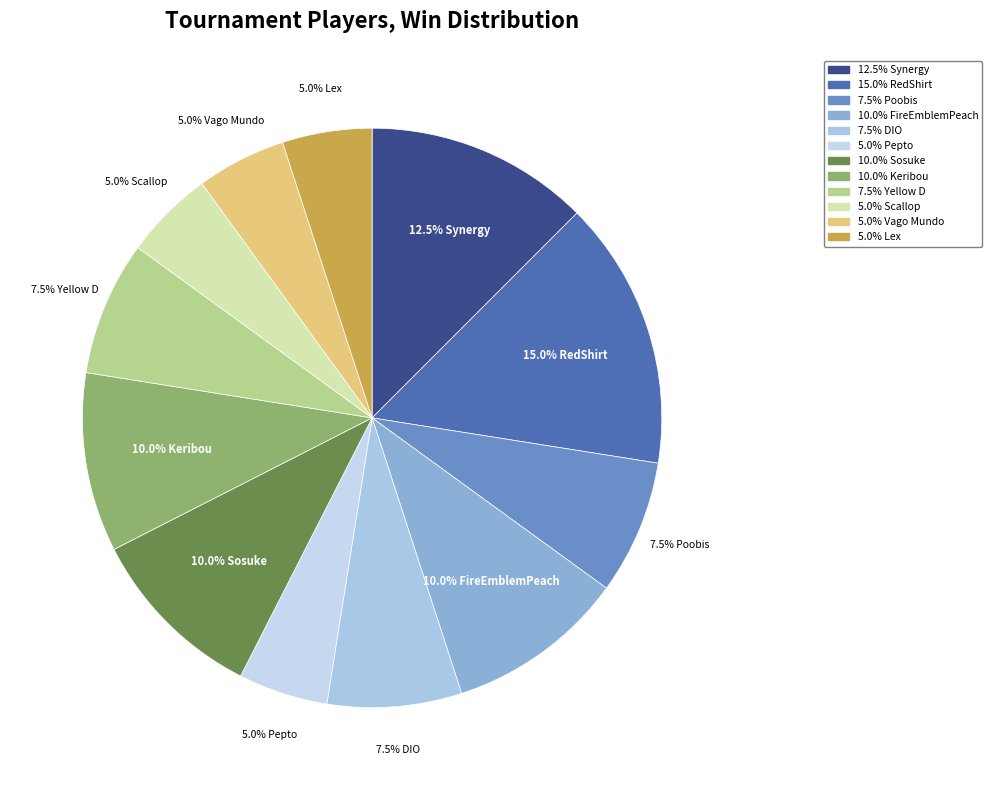

What is the largest slice in the pie chart?

15.0% RedShirt